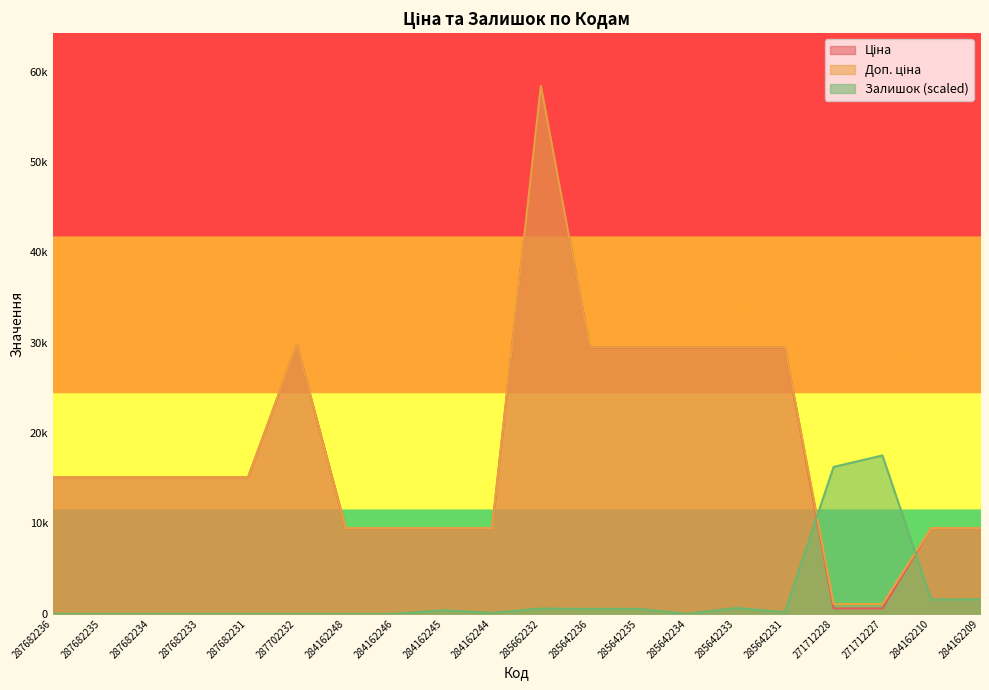

True or false: Ціна and Доп. ціна intersect in this chart.

False